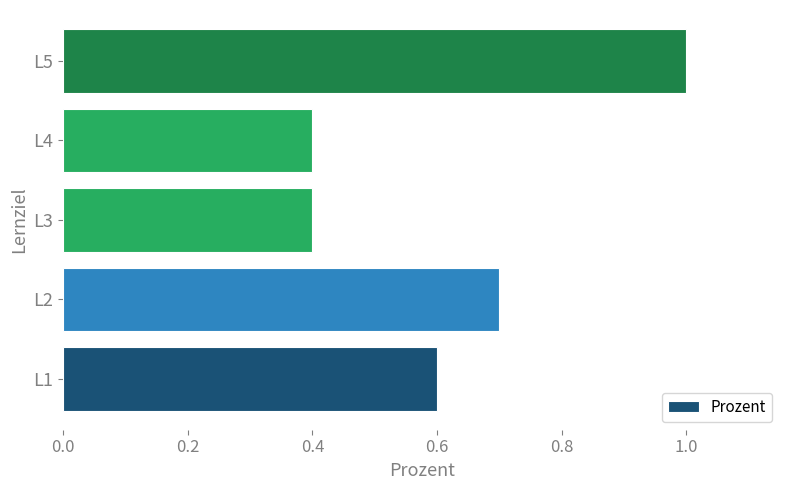

Between L2 and L4, which is larger?

L2